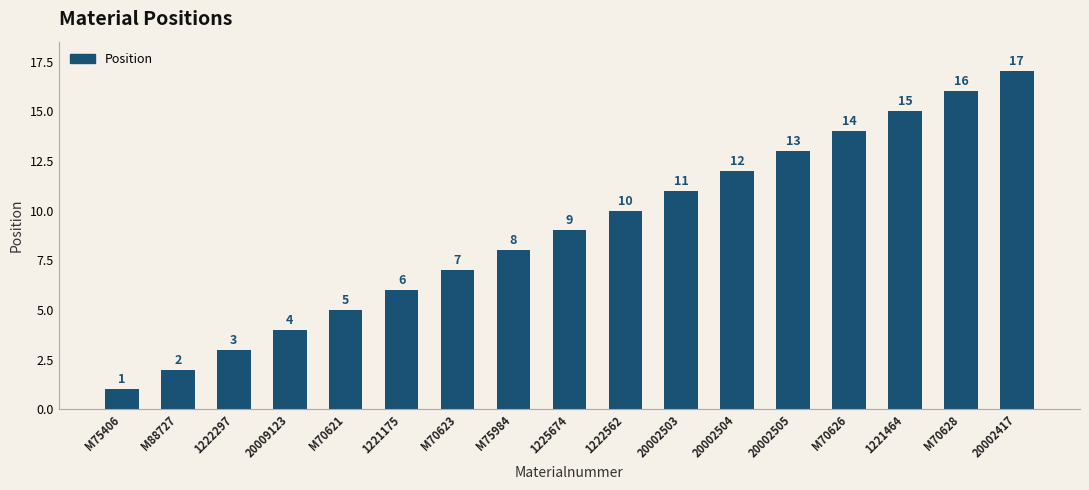

What is the label of the 15th bar from the right?

1222297